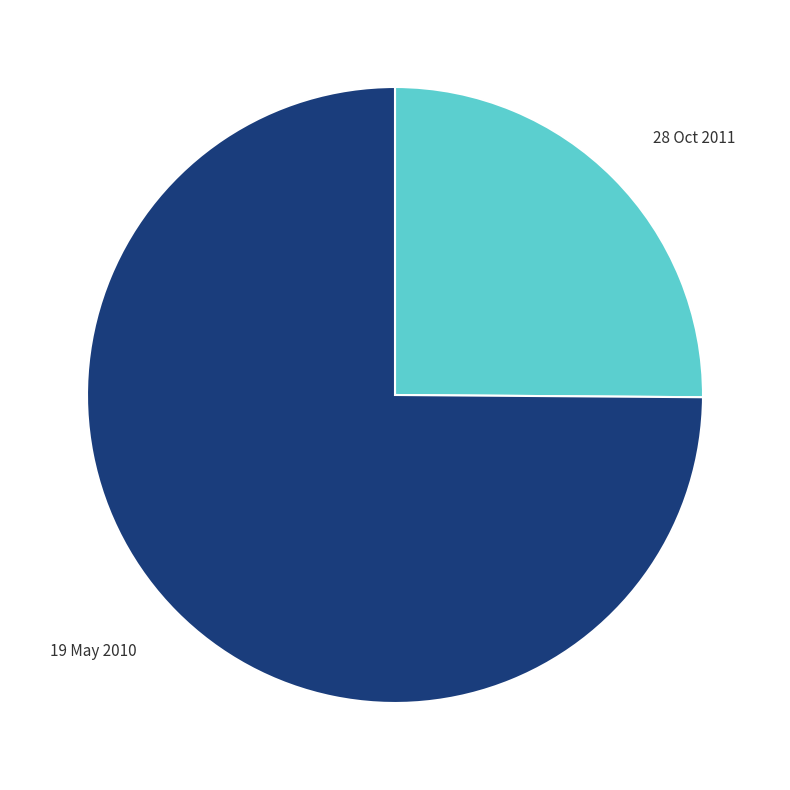

To the nearest percent, what is the difference between the 19 May 2010 and 28 Oct 2011 slice percentages?

50%